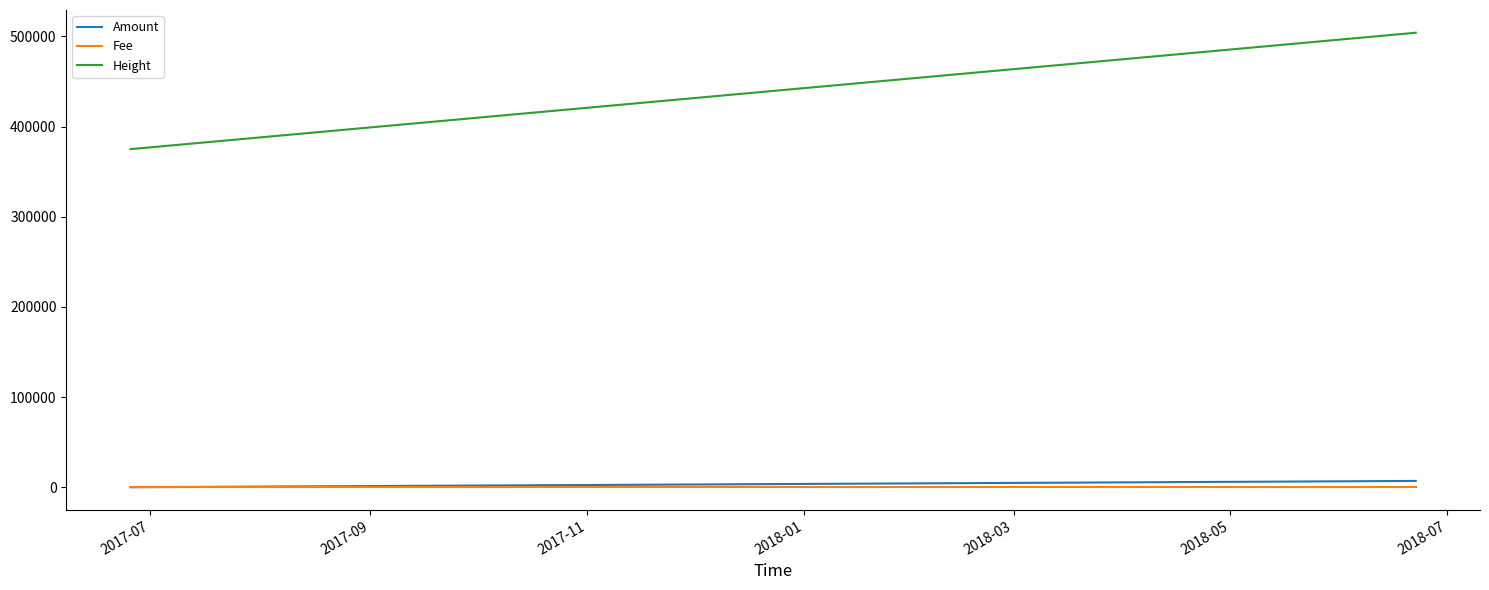

How many lines are shown in the chart?

3